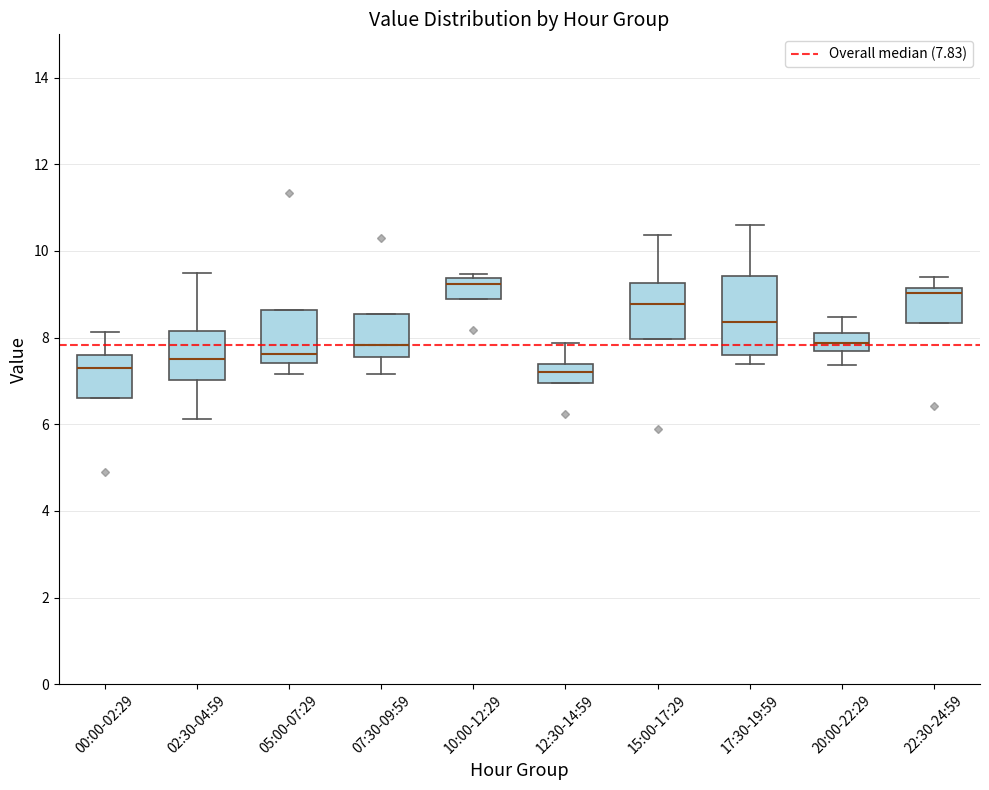

Reading left to right, read every box against the y-axis: the position of its median line, the range the box covers, and the ends of its whiskers. The values are not printed on the chart, so give them approximately, as read against the axis.

00:00-02:29: median 7.4, box 6.6 to 7.6, whiskers 6.6 to 8.2
02:30-04:59: median 7.6, box 7.0 to 8.2, whiskers 6.2 to 9.6
05:00-07:29: median 7.6, box 7.4 to 8.6, whiskers 7.2 to 8.6
07:30-09:59: median 7.8, box 7.6 to 8.6, whiskers 7.2 to 8.6
10:00-12:29: median 9.2, box 8.8 to 9.4, whiskers 8.8 to 9.4 (just above the box's upper edge)
12:30-14:59: median 7.2, box 7.0 to 7.4, whiskers 7.0 to 7.8
15:00-17:29: median 8.8, box 8.0 to 9.2, whiskers 8.0 to 10.4
17:30-19:59: median 8.4, box 7.6 to 9.4, whiskers 7.4 to 10.6
20:00-22:29: median 7.8, box 7.6 to 8.0, whiskers 7.4 to 8.4
22:30-24:59: median 9.0, box 8.4 to 9.2, whiskers 8.4 to 9.4